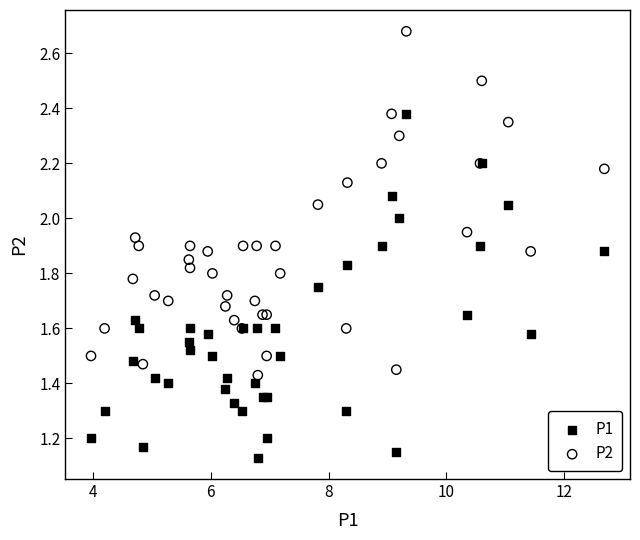

Which series reaches the minimum Y coordinate?

P1